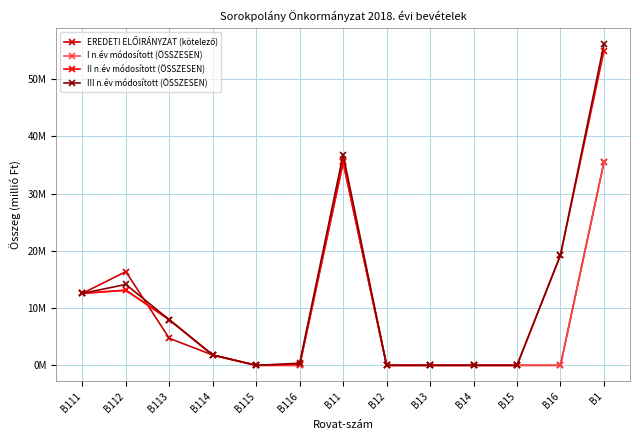

What is the difference between the I n.év módosított (ÖSSZESEN) values at B113 and B116?

8.0